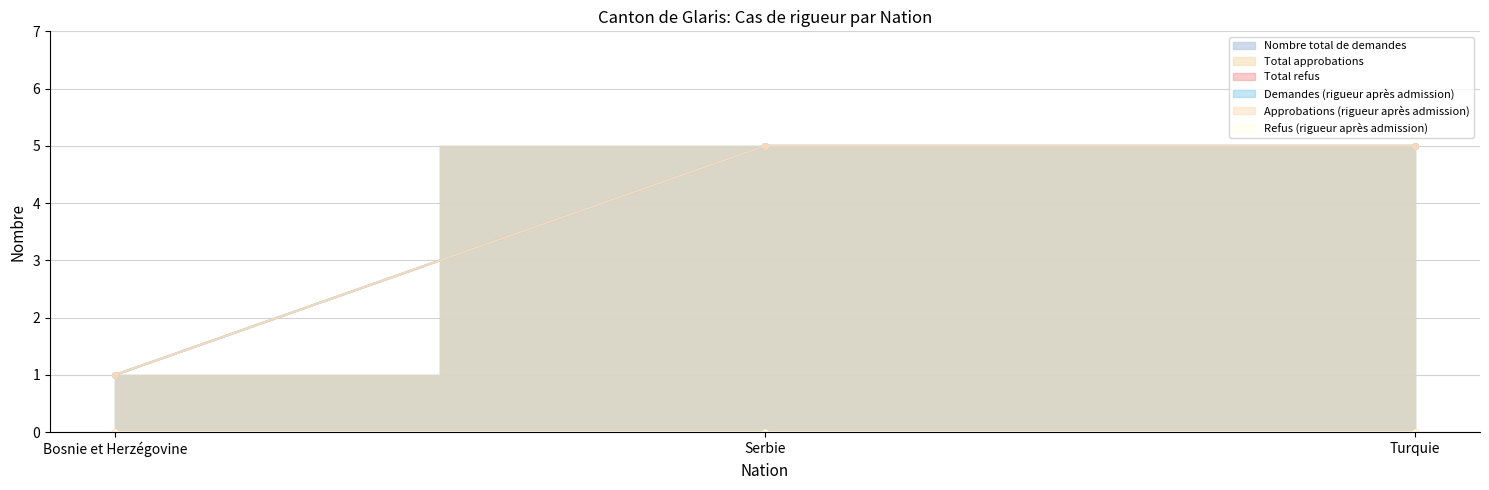

What is the average value of the Demandes (rigueur après admission) series?

4